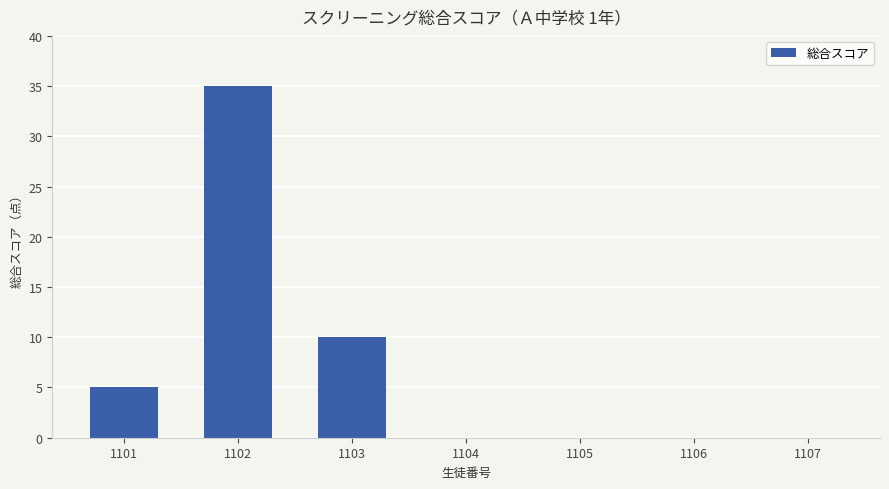

Reading left to right, transcribe all the data shown in this chart.

5	35	10	0	0	0	0